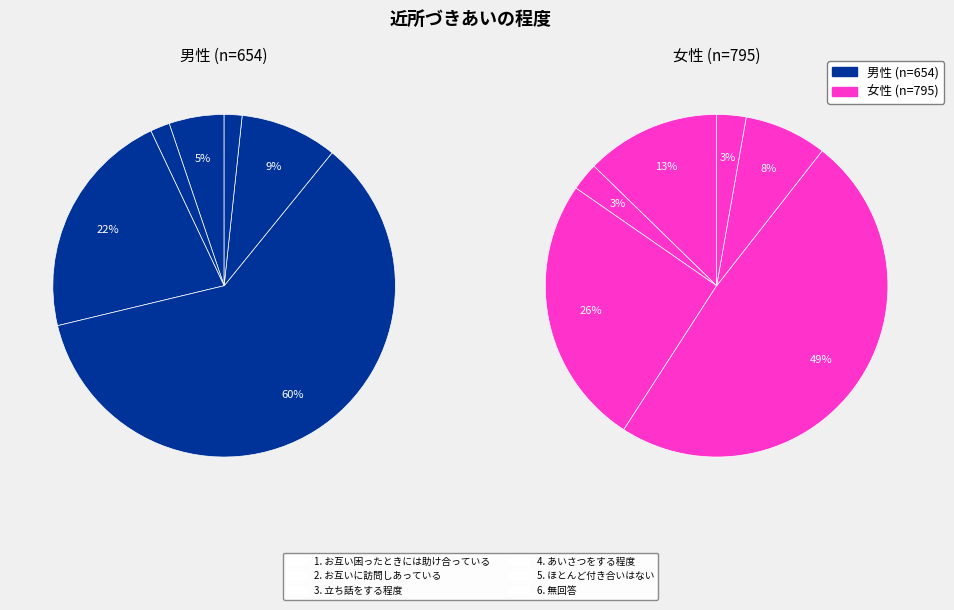

The 無回答 slice represents 2% of the pie. True or false?

True